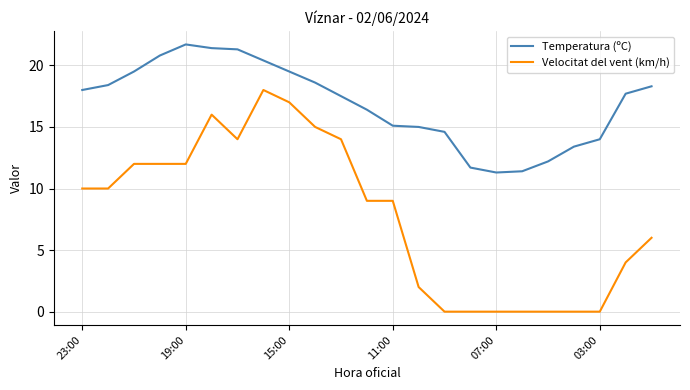

Which series has the largest range (max minus min)?

Velocitat del vent (km/h)